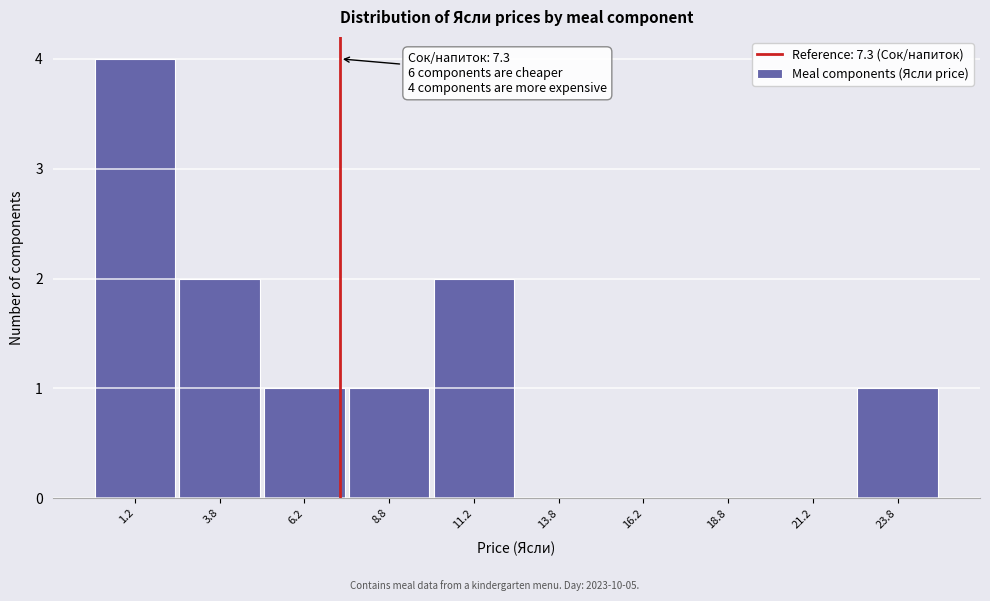

Over which range of the x-axis is the bar tallest?

0.0 to 2.5